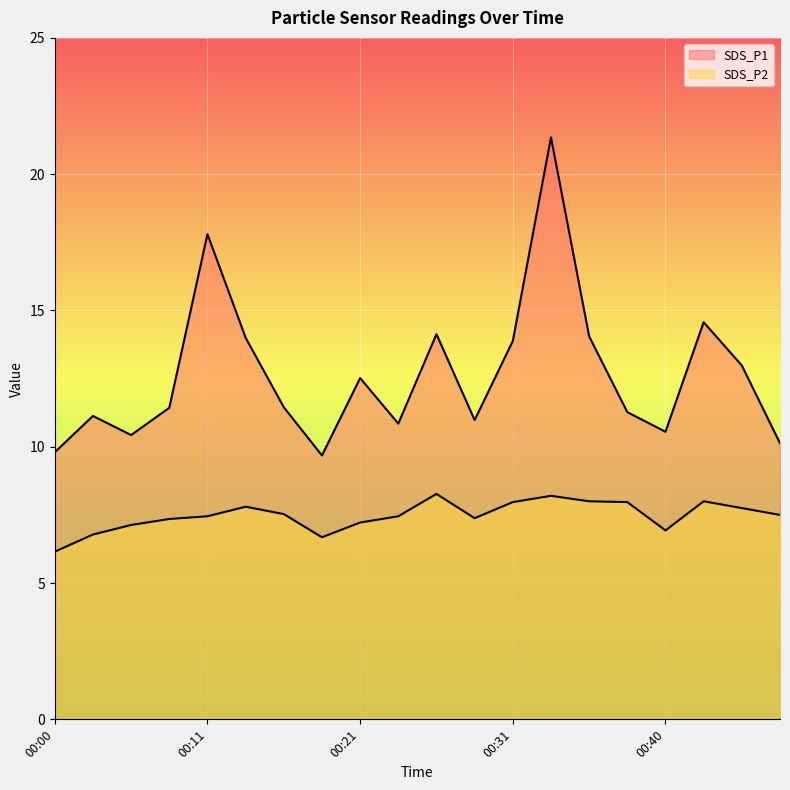

At 00:05, list the series in order from largest to smallest.

SDS_P1, SDS_P2